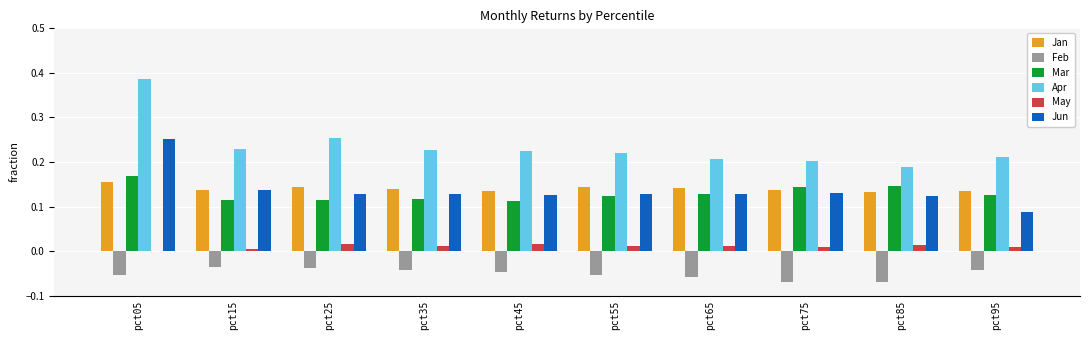

What is the sum of all Jan values?

1.4